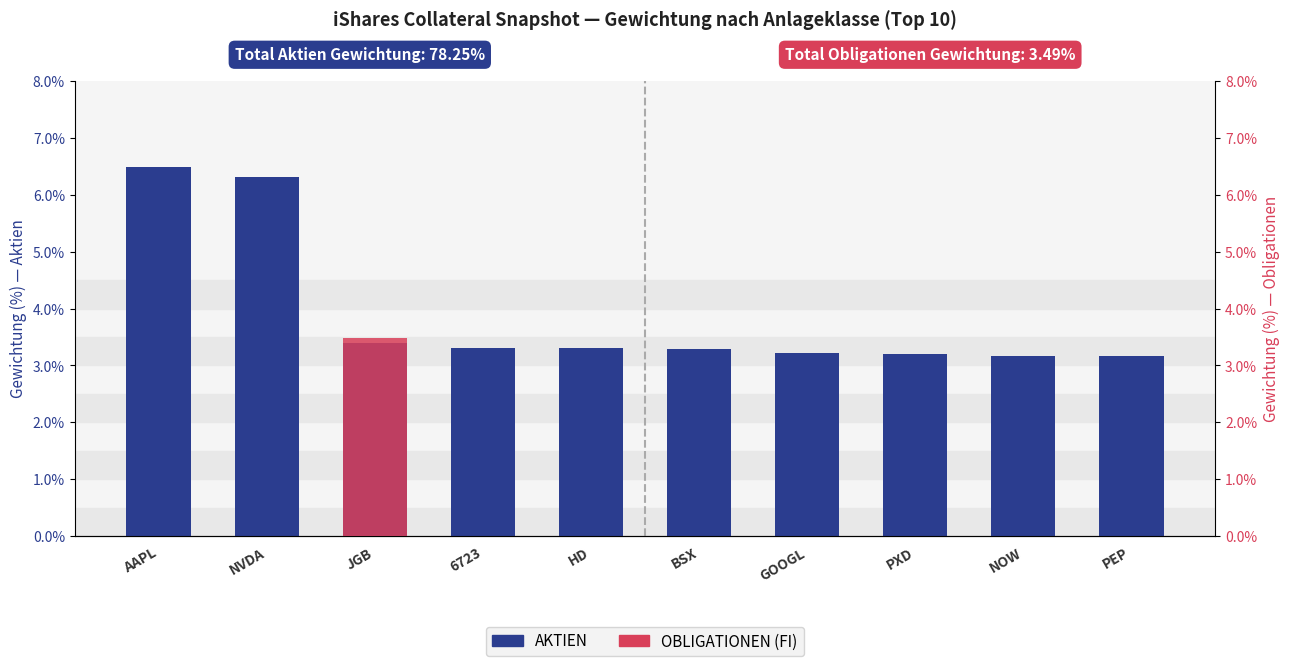

Which series has the largest total across all categories?

AKTIEN